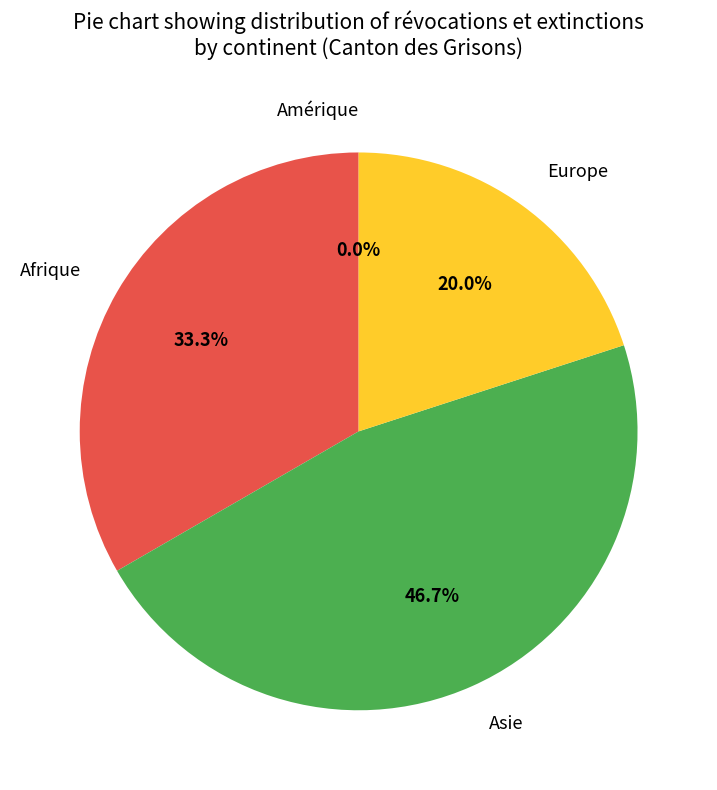

Do Afrique and Europe together represent more than half of the pie?

Yes